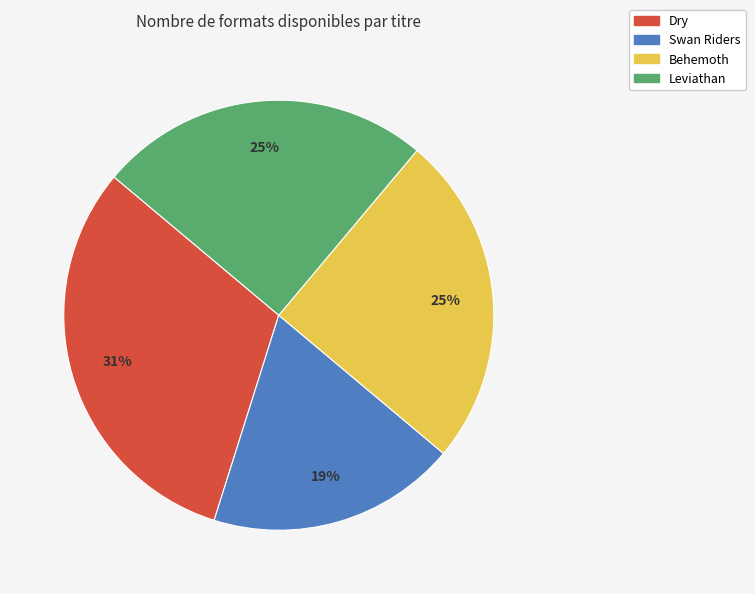

Is Dry the majority of the pie?

No